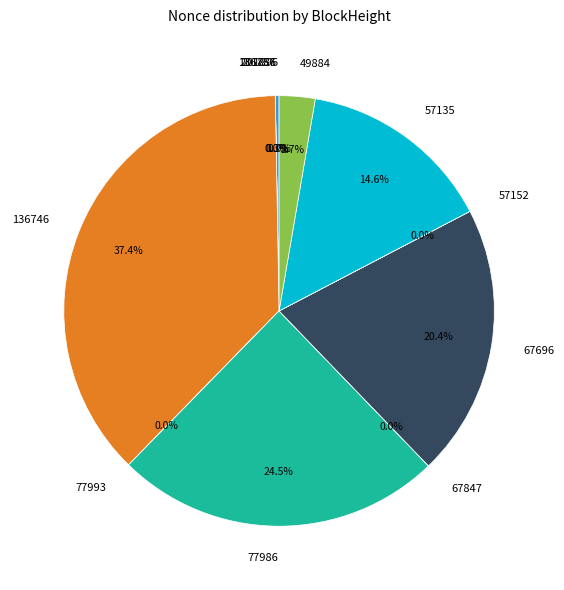

Does 67696 account for over 50% of the chart?

No